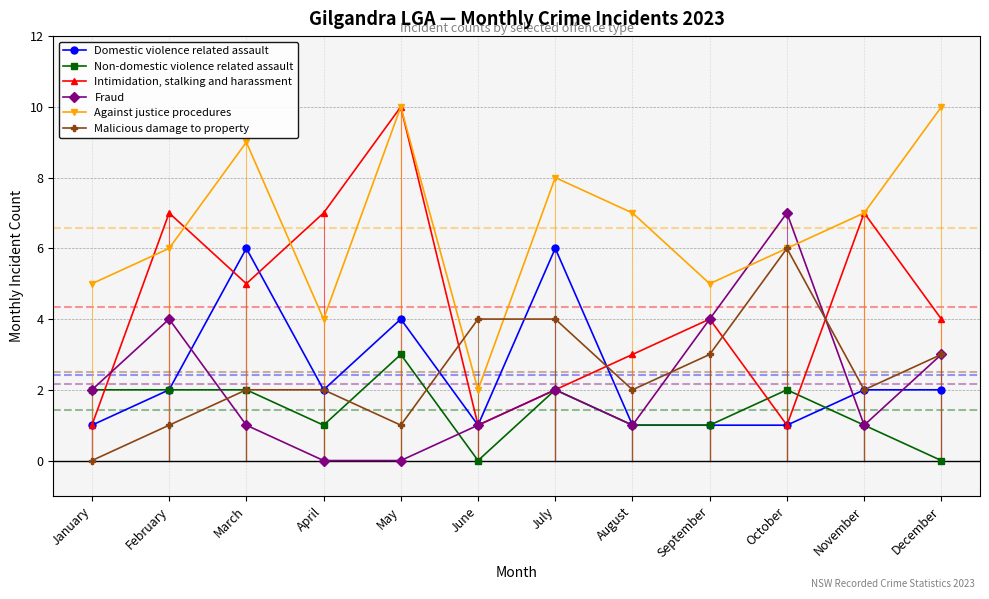

True or false: Malicious damage to property and Intimidation, stalking and harassment cross at least once.

True